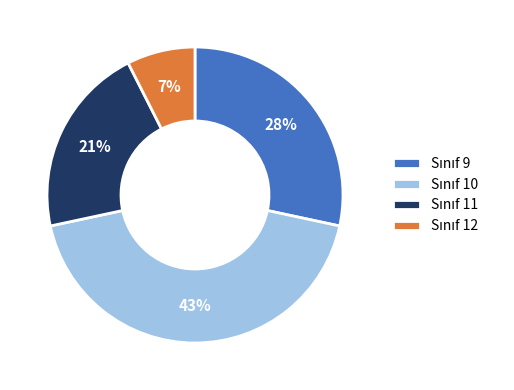

To the nearest percent, what is the average slice percentage?

25%